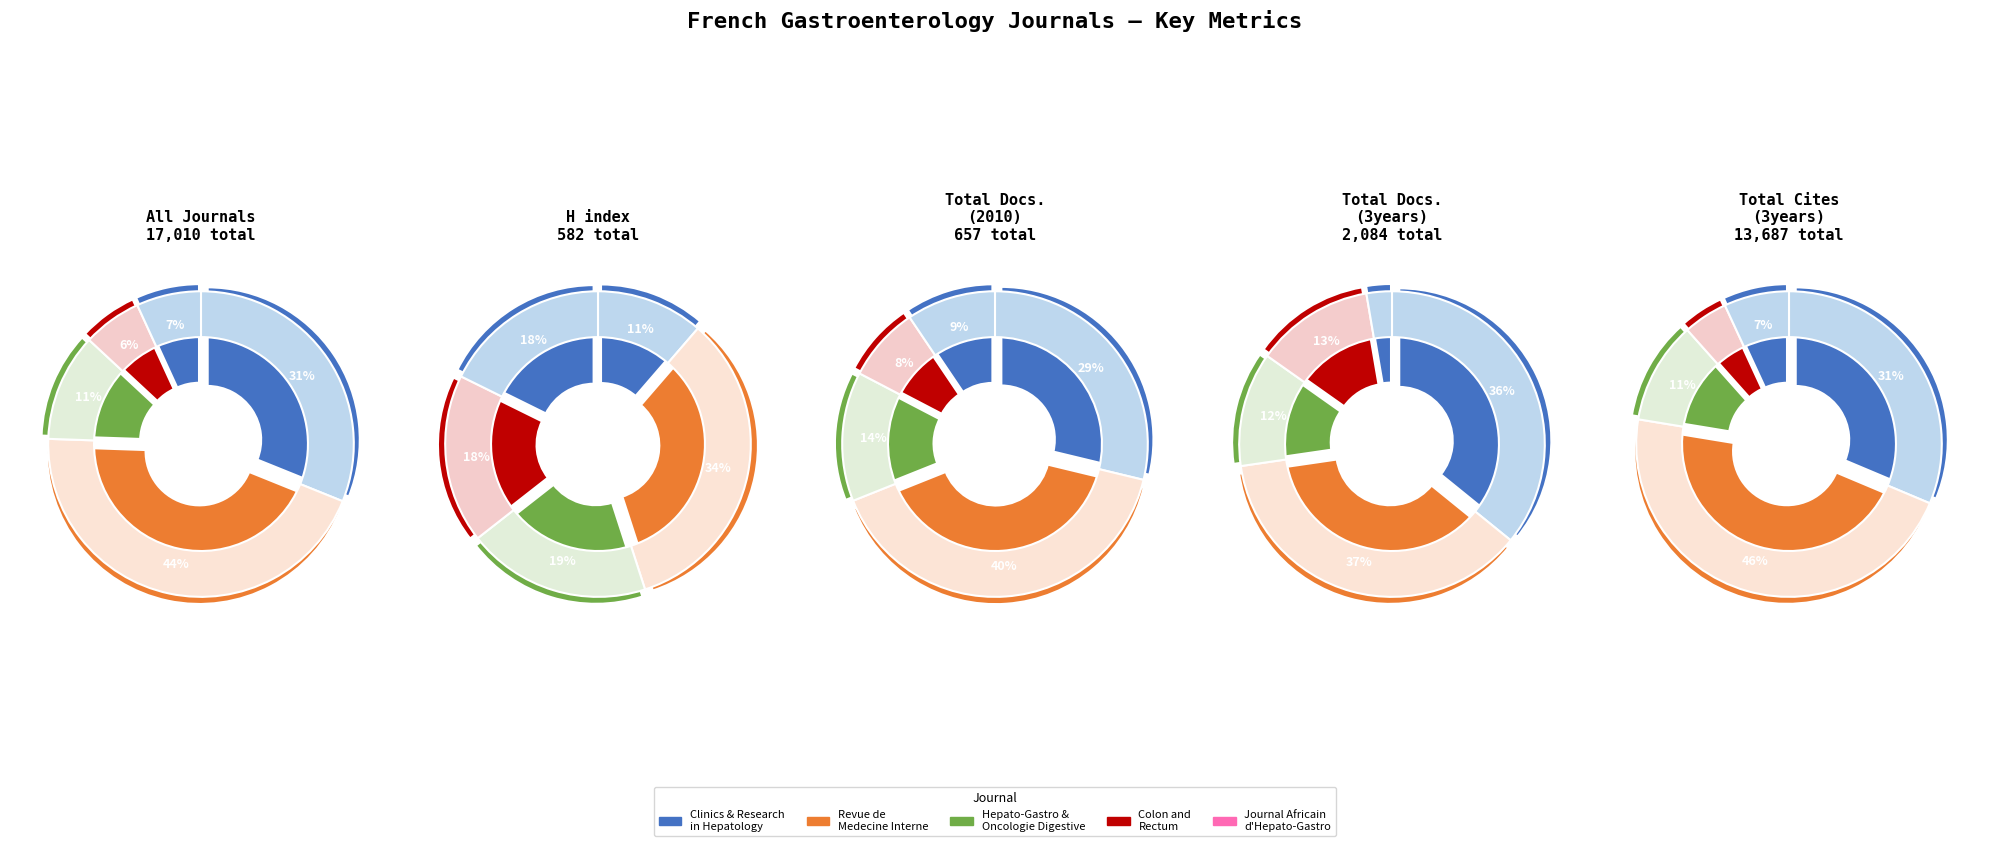

Is it true that Revue de Medecine Interne is 34% of the pie?

True